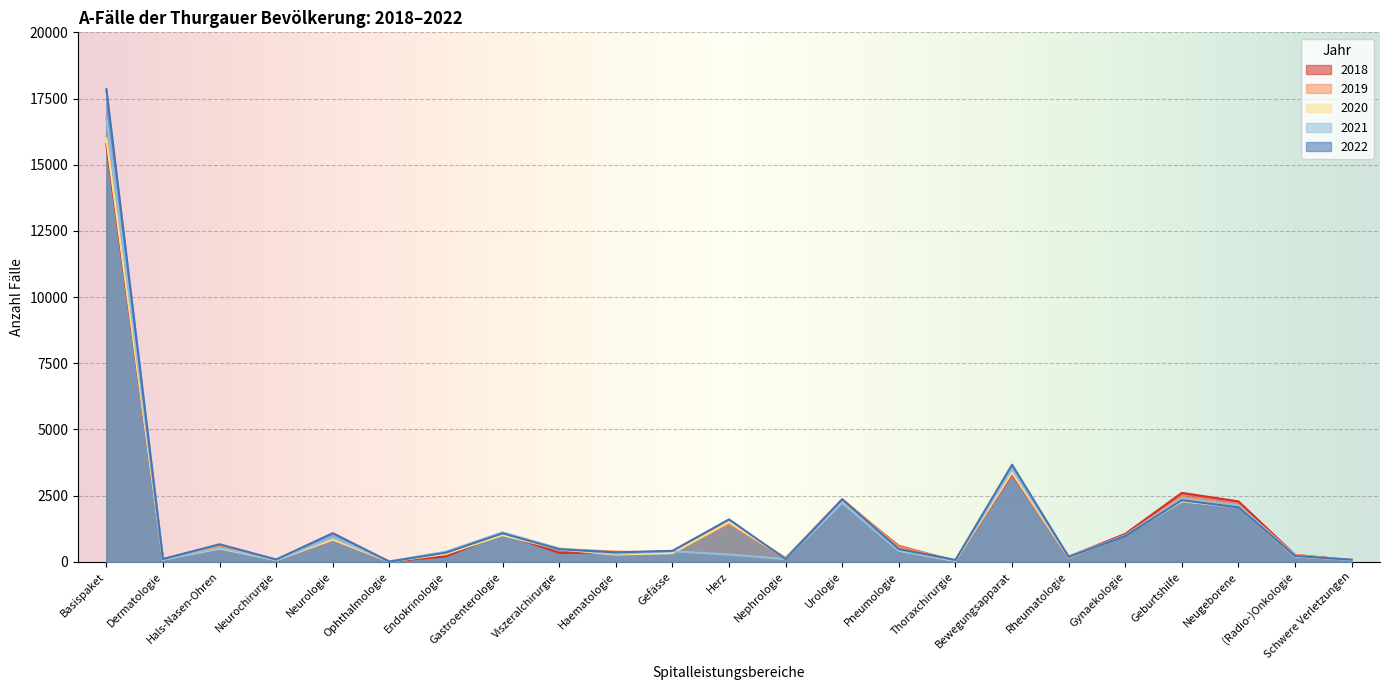

Rank the series by their maximum value, from highest to lowest.

2022, 2021, 2019, 2020, 2018